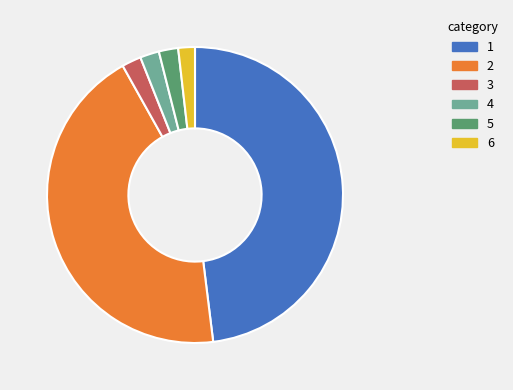

What is the ratio of the value at 4 to the value at 3?

1.0